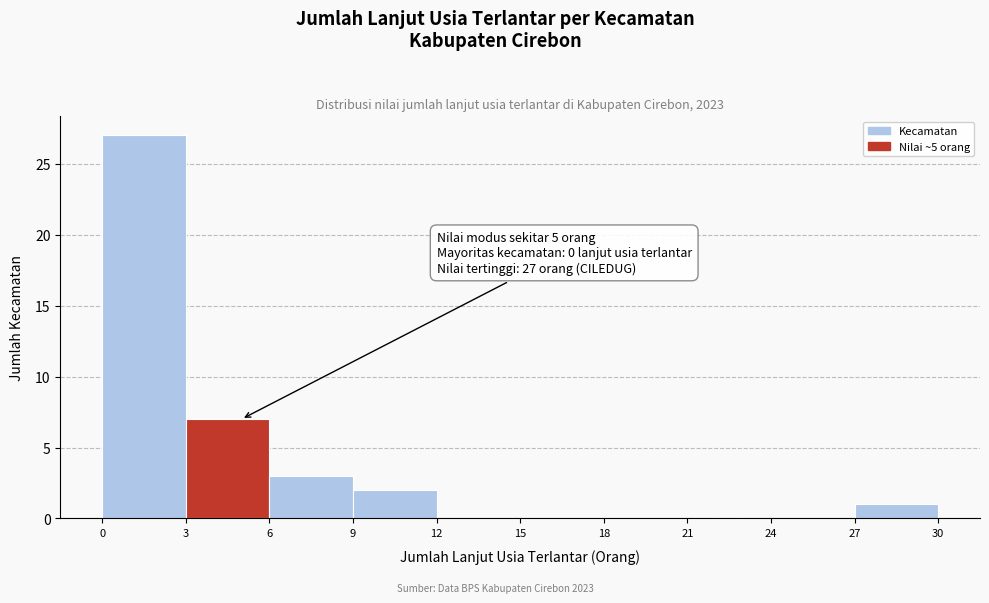

Over which range of the x-axis is the bar tallest?

0 to 3